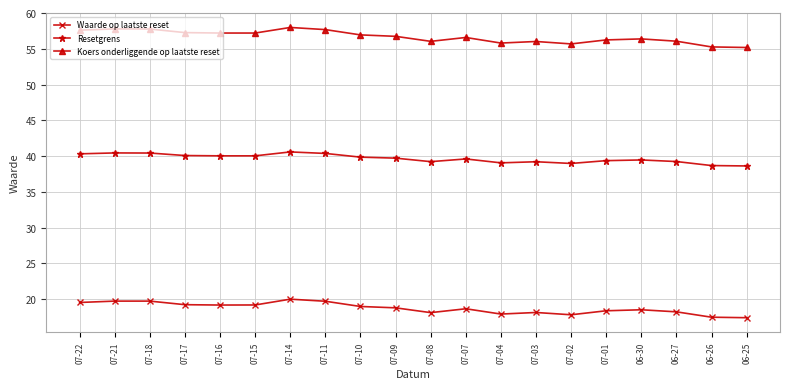

True or false: Koers onderliggende op laatste reset and Resetgrens cross at least once.

False